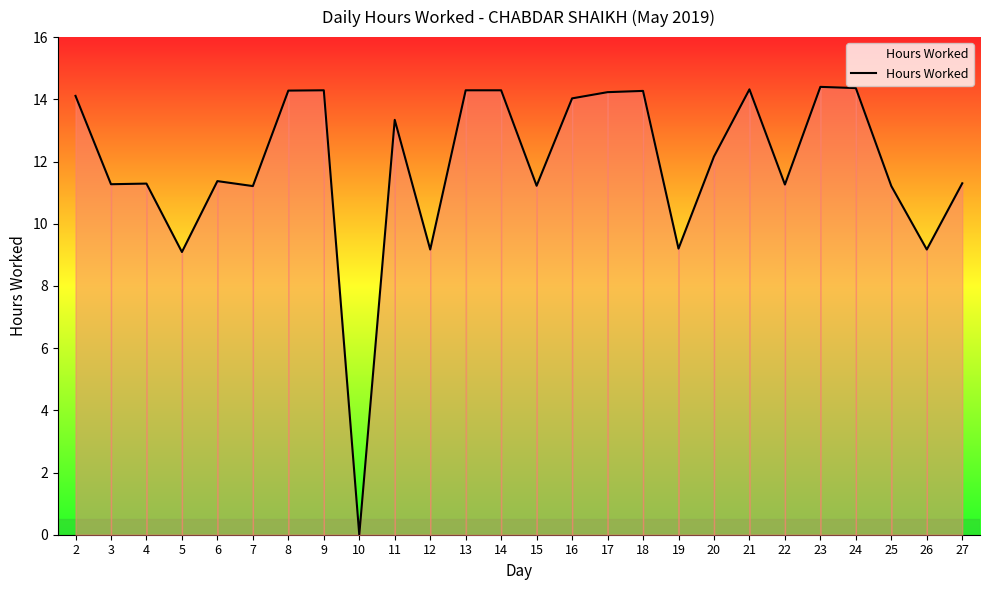

What is the change in value from 8 to 25?

-3.1